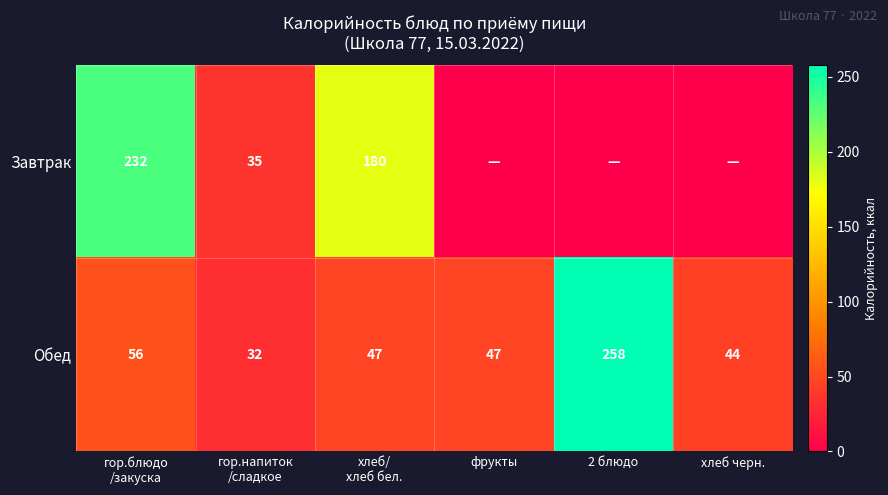

True or false: Обед has a value of 11.5 at фрукты.

False